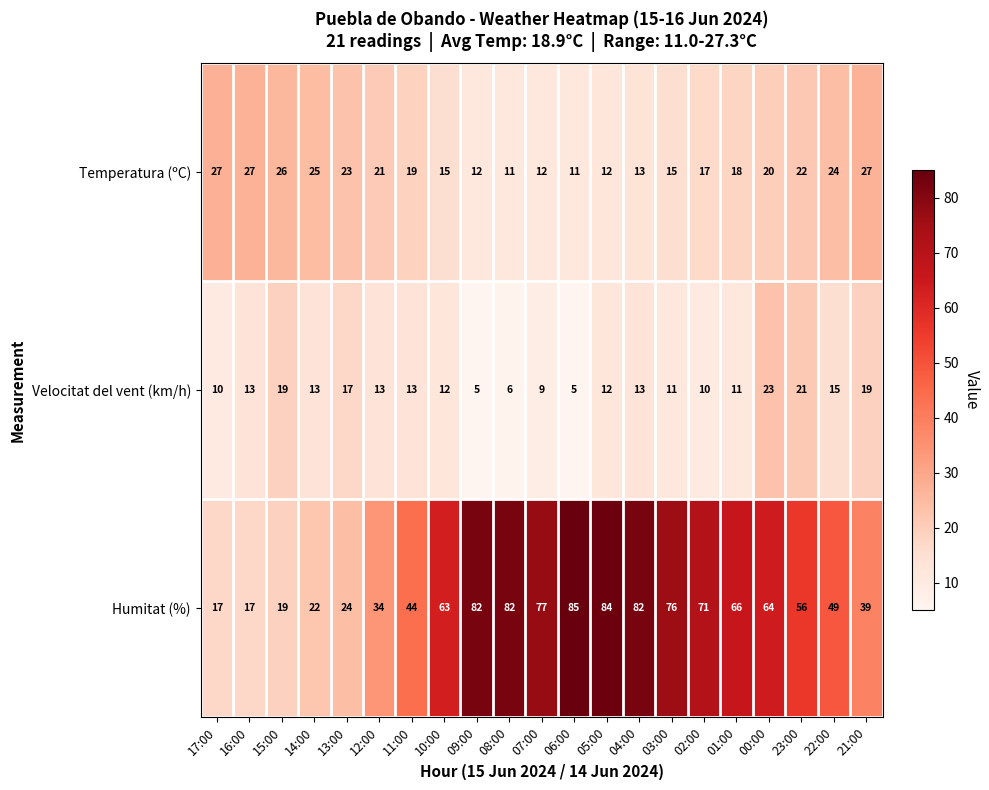

Rank the series by their maximum value, from highest to lowest.

Humitat (%), Temperatura (ºC), Velocitat del vent (km/h)